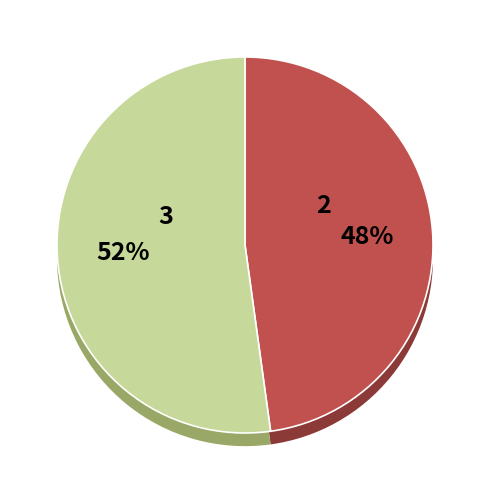

Is it true that 3 is 50% of the pie?

True